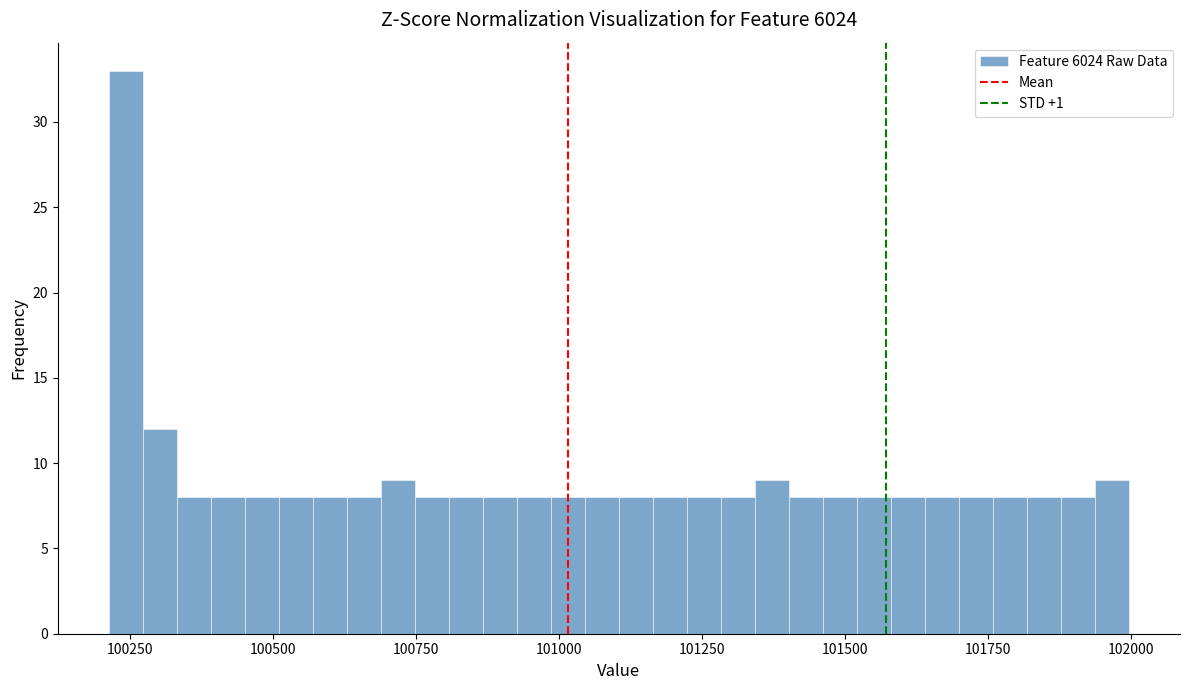

Read against the x-axis, roughly where is the centre of the tallest bar?

100250